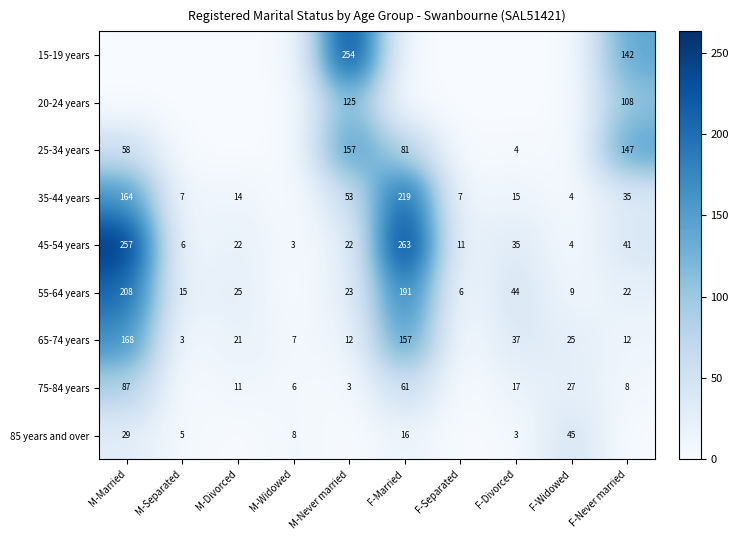

What is the sum of the 35-44 years values at F-Divorced and M-Divorced?

29